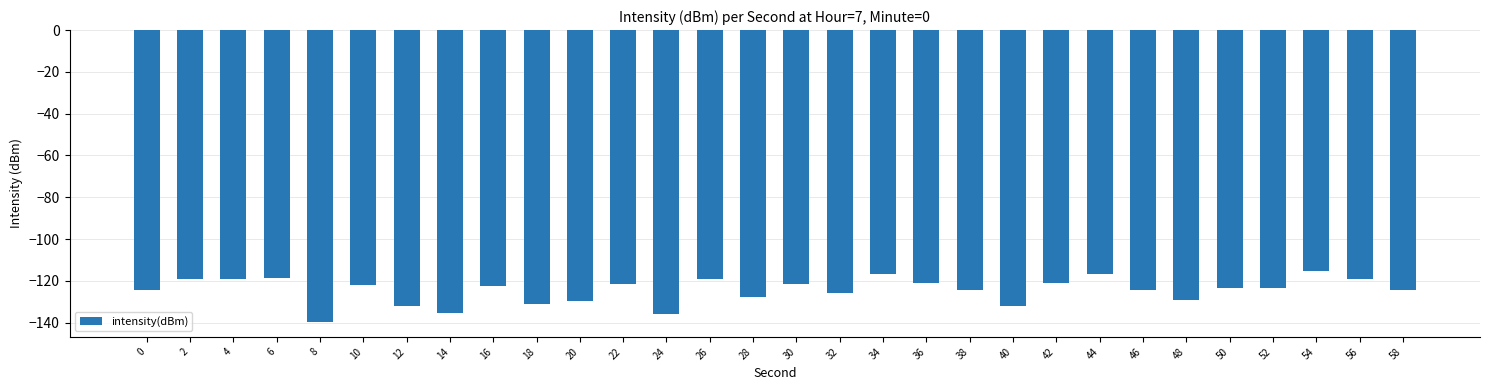

Count the number of categories in the chart.

30